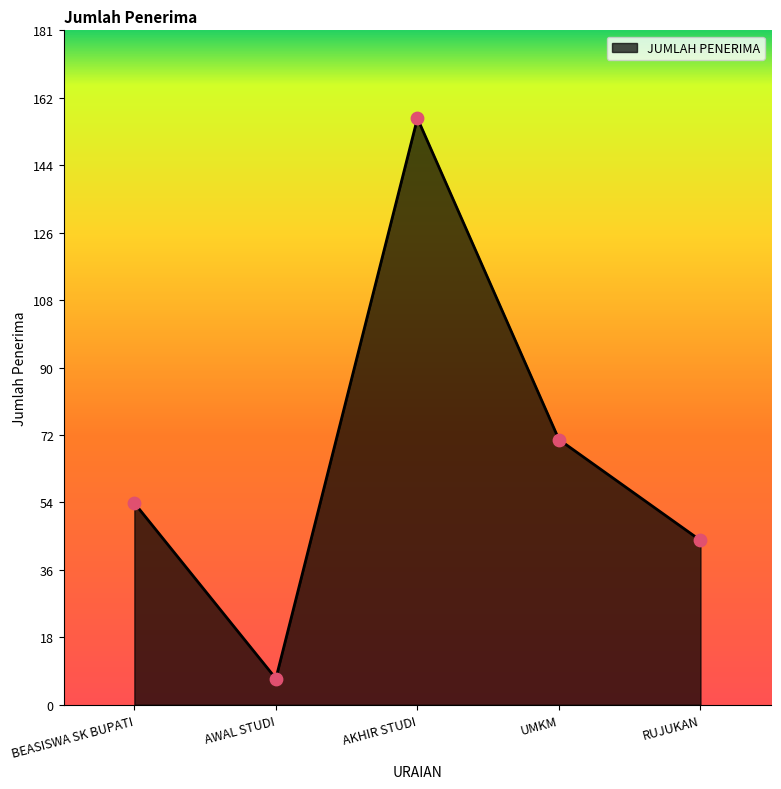

Between UMKM and RUJUKAN, which is larger?

UMKM